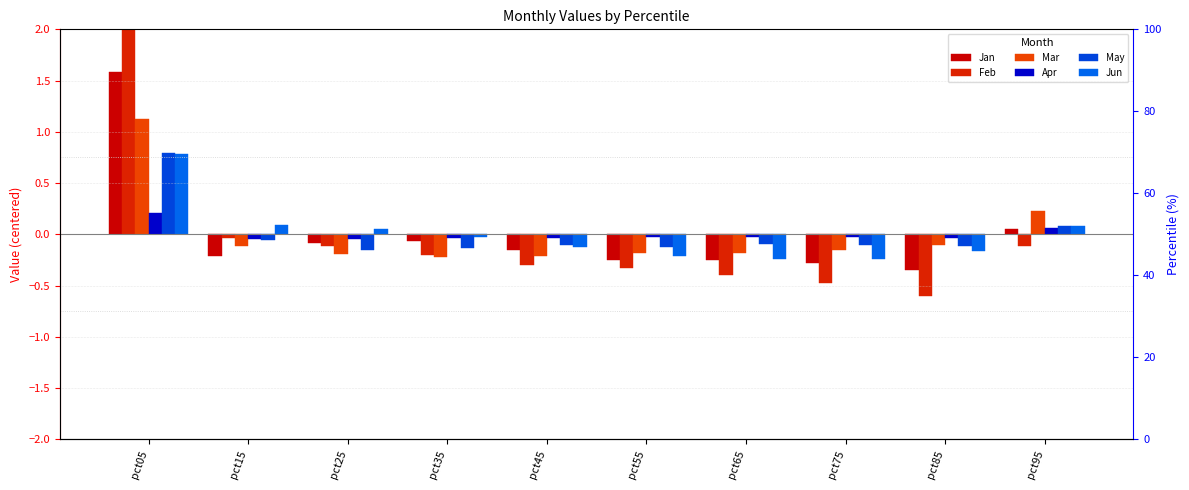

The value of Mar at pct65 is -0.2. True or false?

False